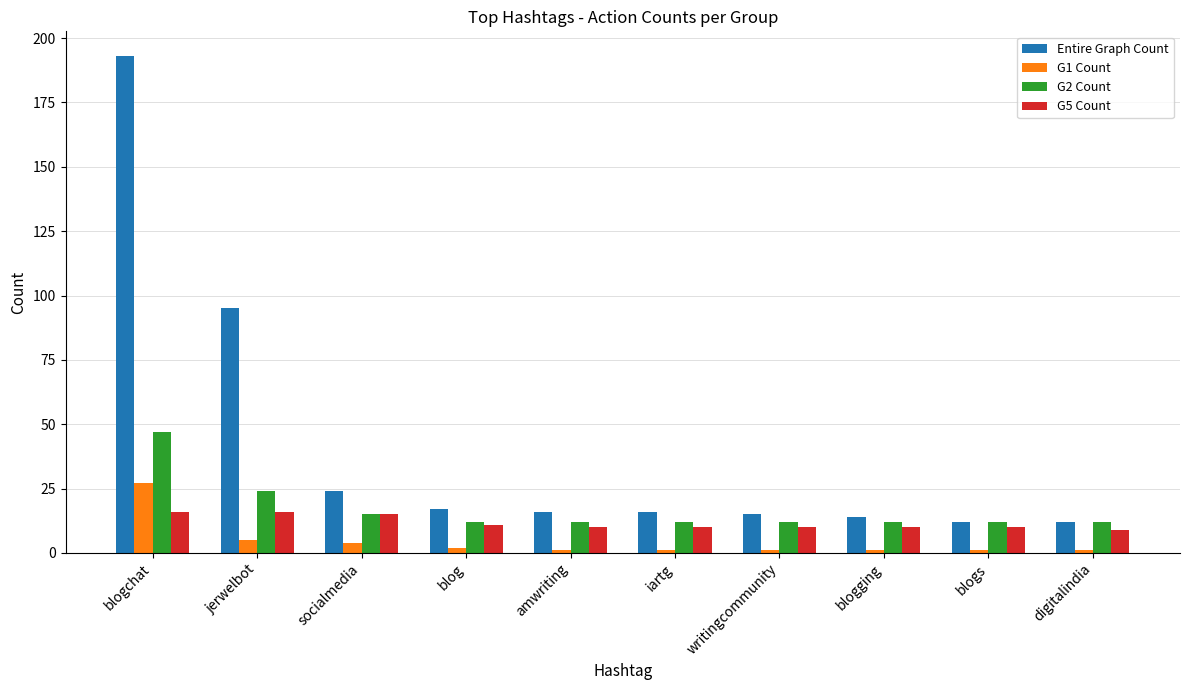

Which series has the largest range (max minus min)?

Entire Graph Count